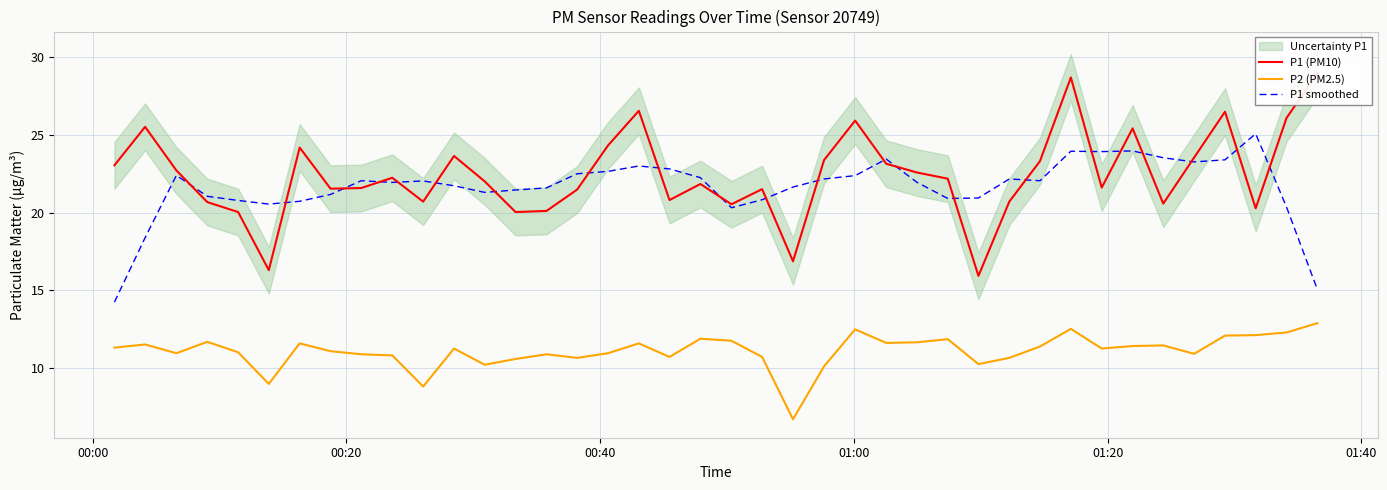

Reading left to right, transcribe all the data shown in this chart.

P1 (PM10): 23.0	25.5	22.7	20.7	20.0	16.3	24.2	21.5	21.6	22.2	20.7	23.6	22.0	20.0	20.1	21.5	24.3	26.5	20.8	21.8	20.5	21.5	16.9	23.4	25.9	23.1	22.6	22.2	15.9	20.7	23.3	28.7	21.6	25.4	20.6	23.5	26.5	20.3	26.1	28.9
P2 (PM2.5): 11.3	11.5	11.0	11.7	11.0	9.0	11.6	11.1	10.9	10.8	8.8	11.3	10.2	10.6	10.9	10.7	11.0	11.6	10.7	11.9	11.8	10.7	6.7	10.1	12.5	11.6	11.7	11.9	10.3	10.7	11.4	12.5	11.3	11.4	11.5	10.9	12.1	12.1	12.3	12.9
P1 smoothed: 14.2	18.4	22.4	21.0	20.8	20.5	20.7	21.2	22.0	21.9	22.0	21.7	21.3	21.4	21.6	22.5	22.6	23.0	22.8	22.2	20.3	20.8	21.6	22.2	22.4	23.4	21.9	20.9	20.9	22.2	22.0	23.9	23.9	24.0	23.5	23.2	23.4	25.1	20.3	15.1